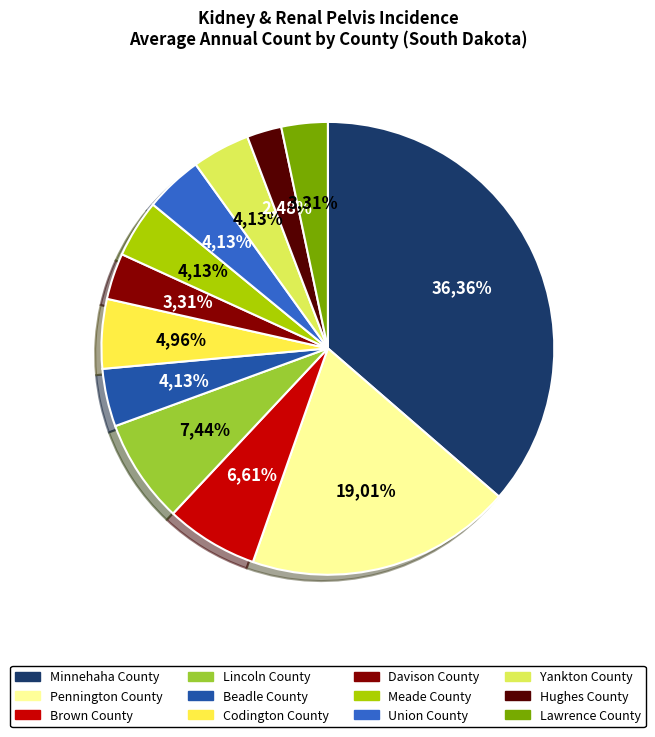

Count the number of slices in the pie.

12